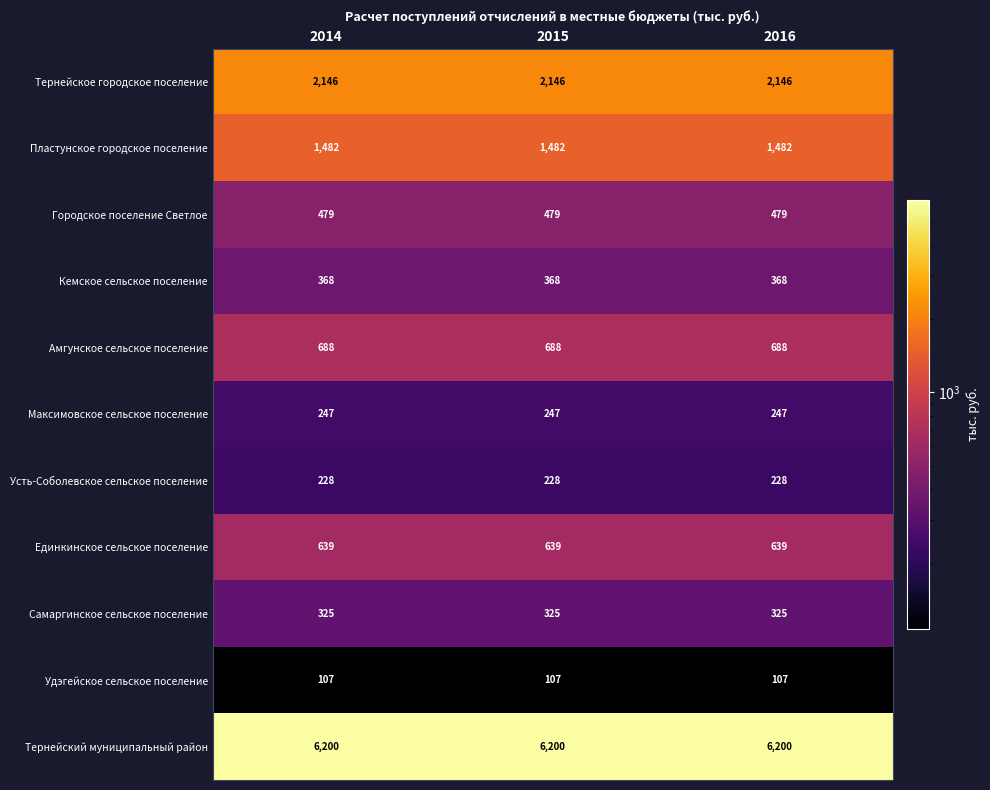

What is the sum of all Усть-Соболевское сельское поселение values?

684